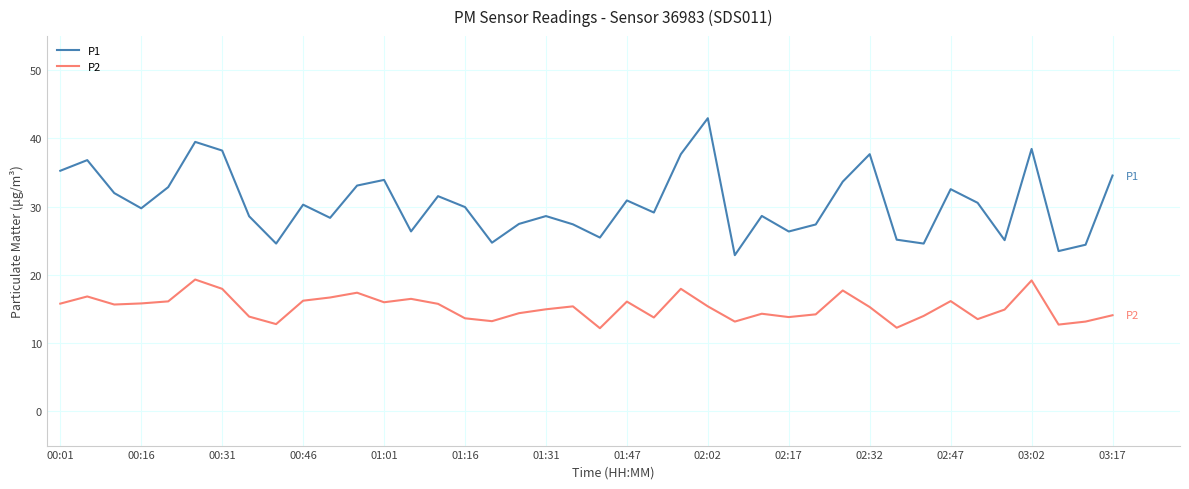

Which series has the largest total across all categories?

P1